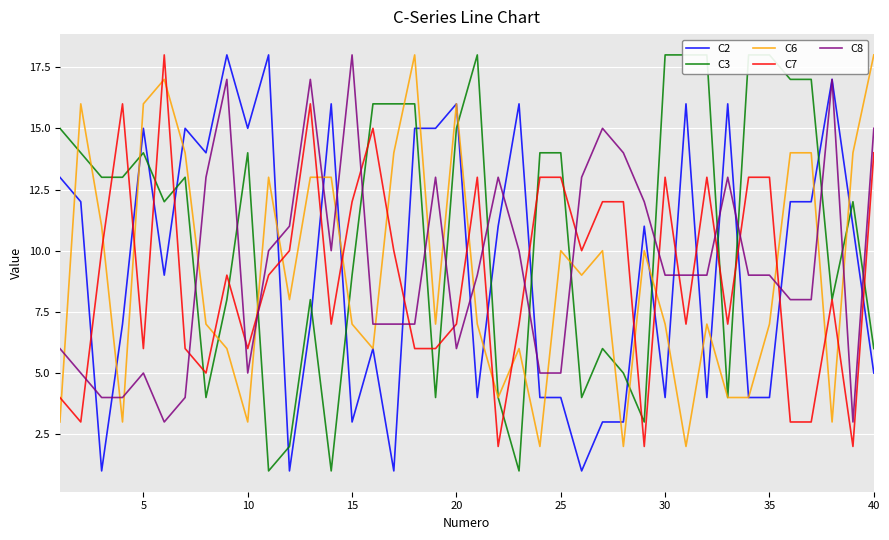

Is this an area chart (filled region under the line)?

No